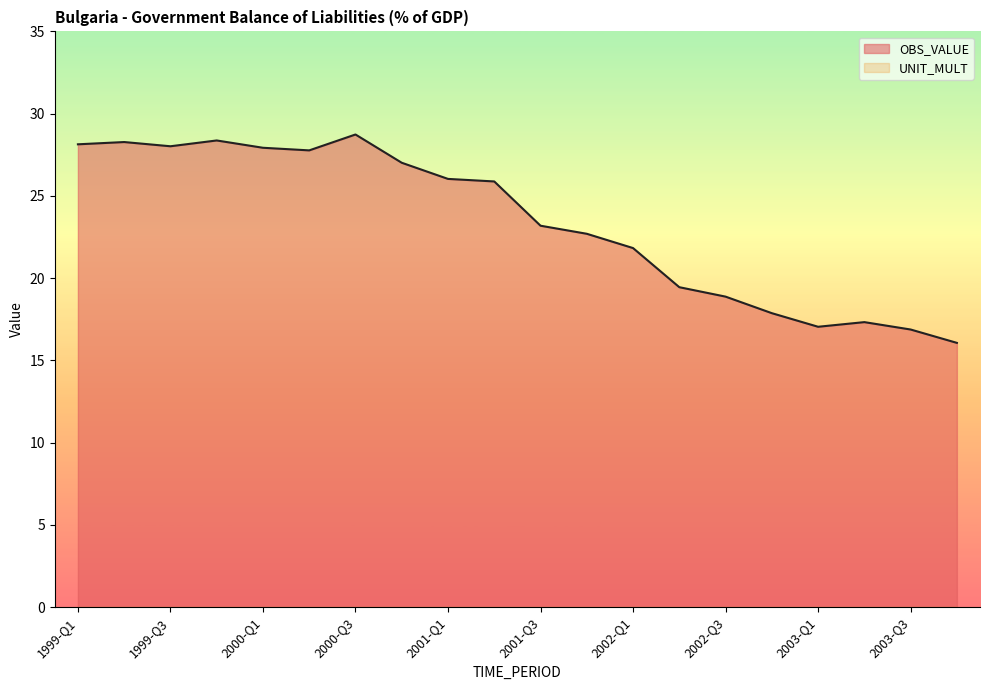

What is the sum of the values at 2001-Q3 and 1999-Q4?

51.6